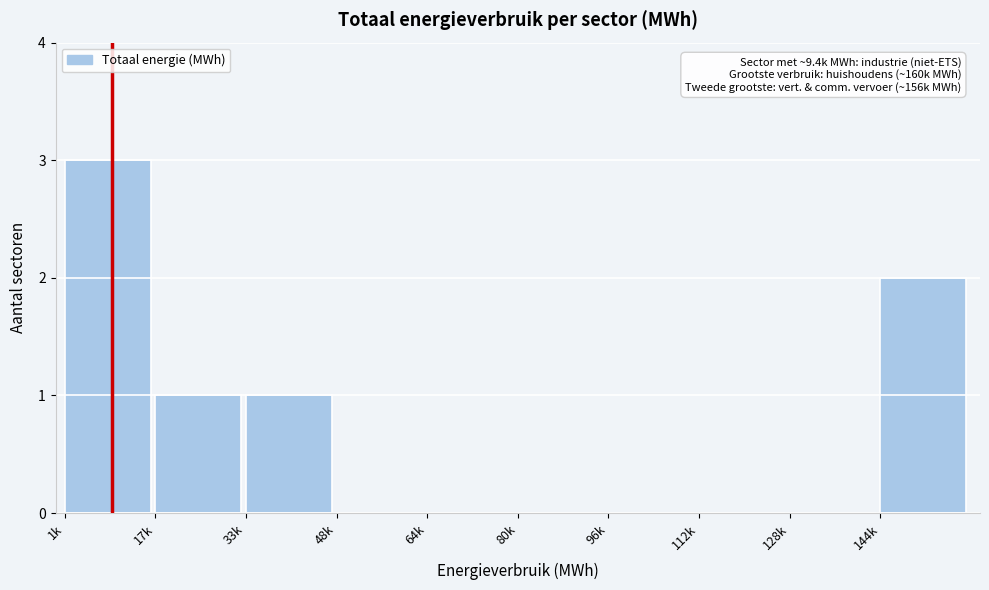

Reading left to right, list all the values displayed in this chart.

1k=3	17k=1	33k=1	48k=0	64k=0	80k=0	96k=0	112k=0	128k=0	144k=2